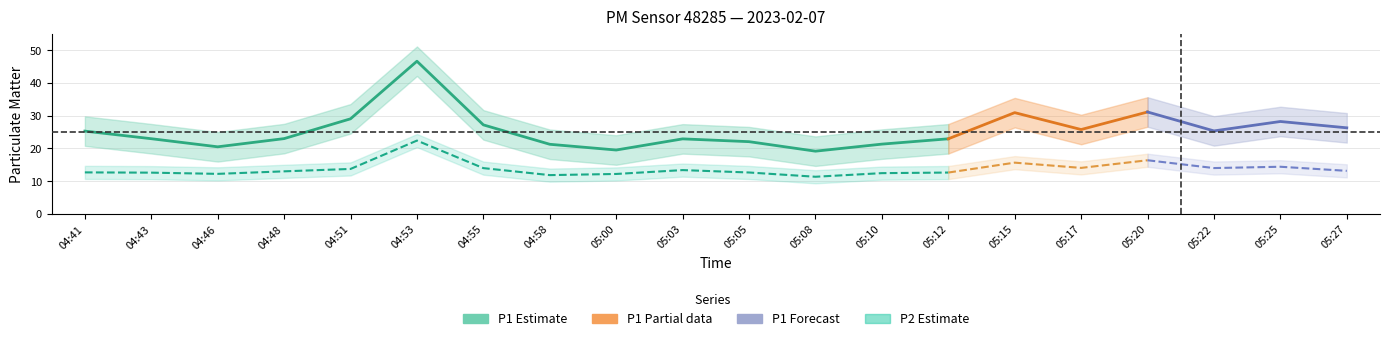

Rank the series by their average value, from highest to lowest.

P1, P2